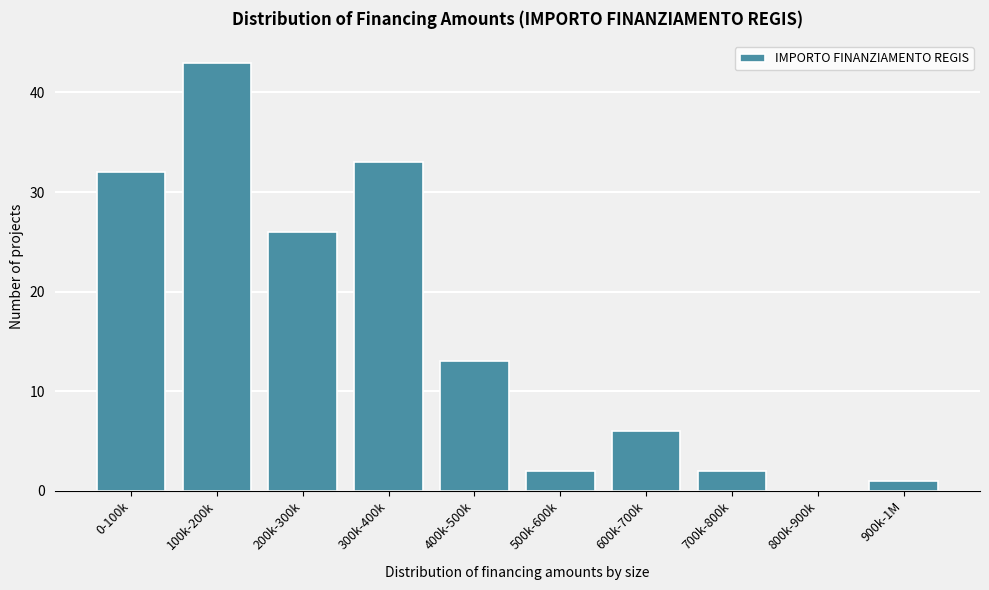

Reading right to left, extract all data points from this chart.

900k-1M=1	800k-900k=0	700k-800k=2	600k-700k=6	500k-600k=2	400k-500k=13	300k-400k=33	200k-300k=26	100k-200k=43	0-100k=32